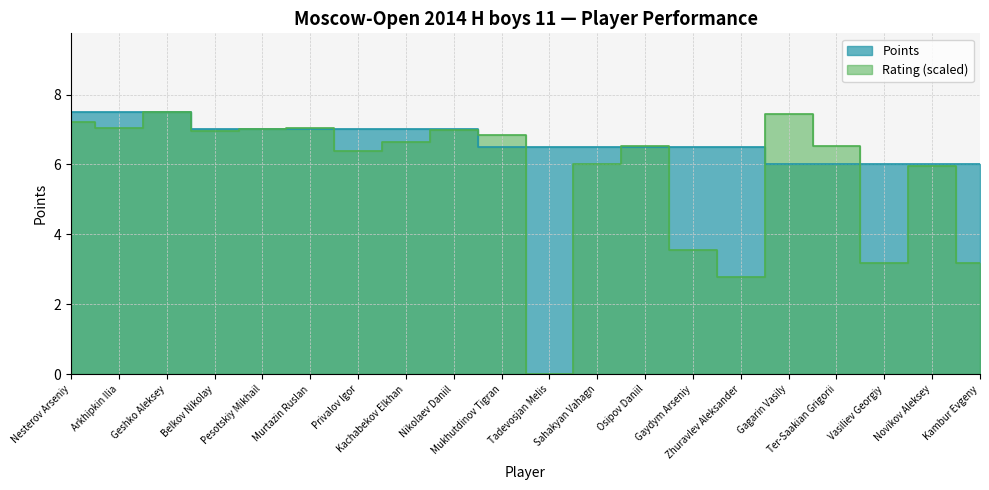

Which series changed the most between Sahakyan Vahagn and Ter-Saakian Grigorii?

Rating